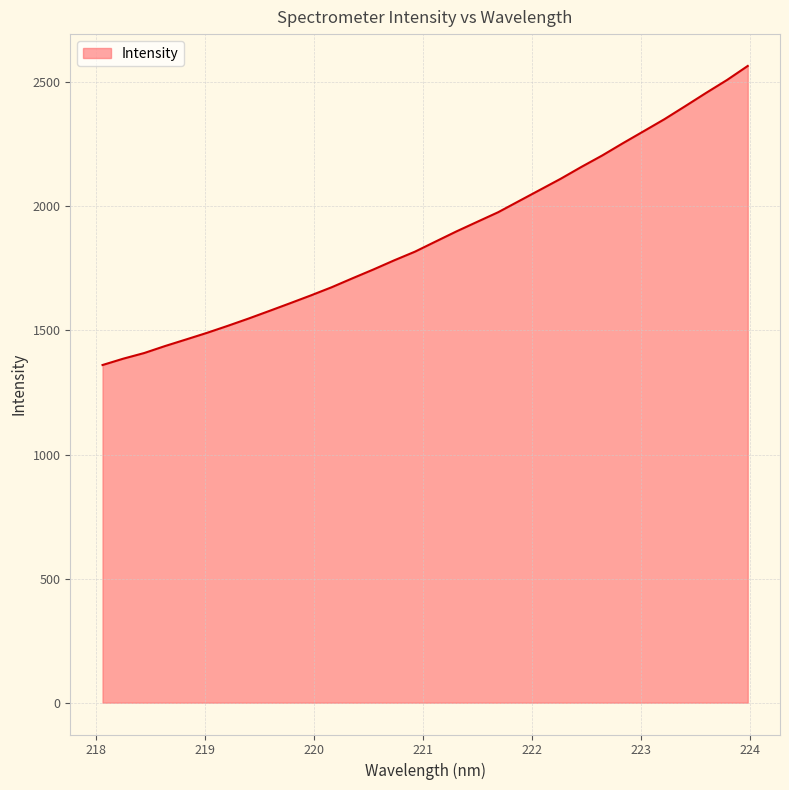

How many values are below 1858?

16